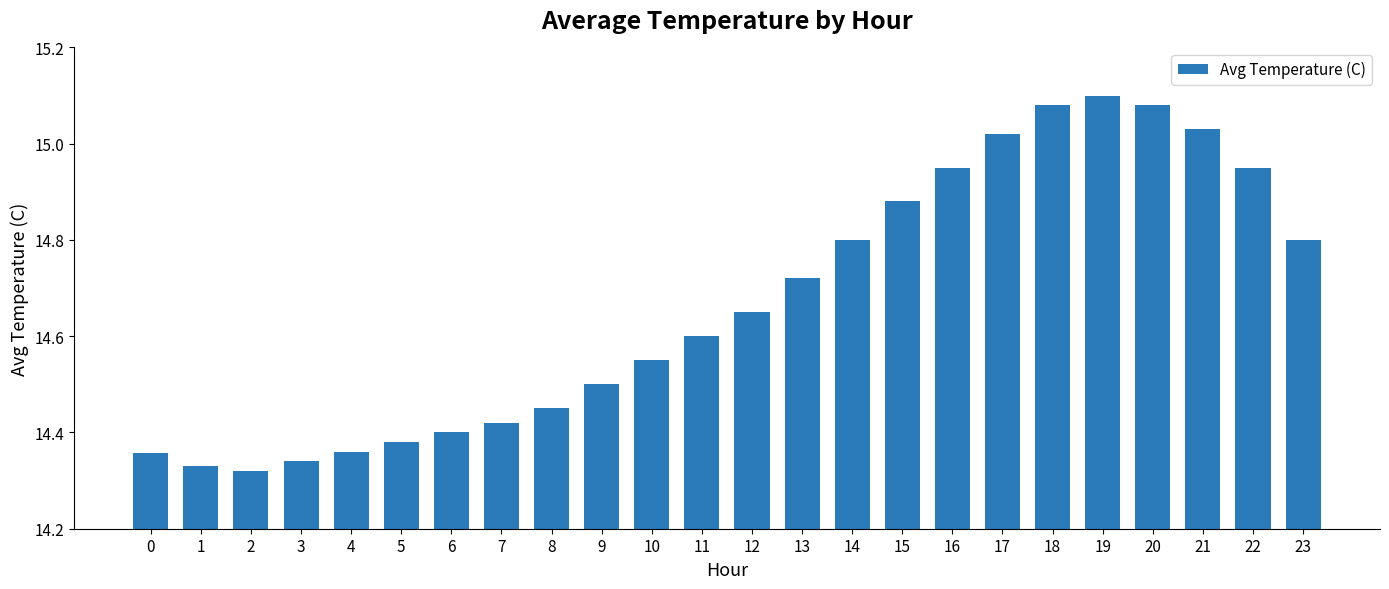

True or false: the data shows 14.4 at 0.

True